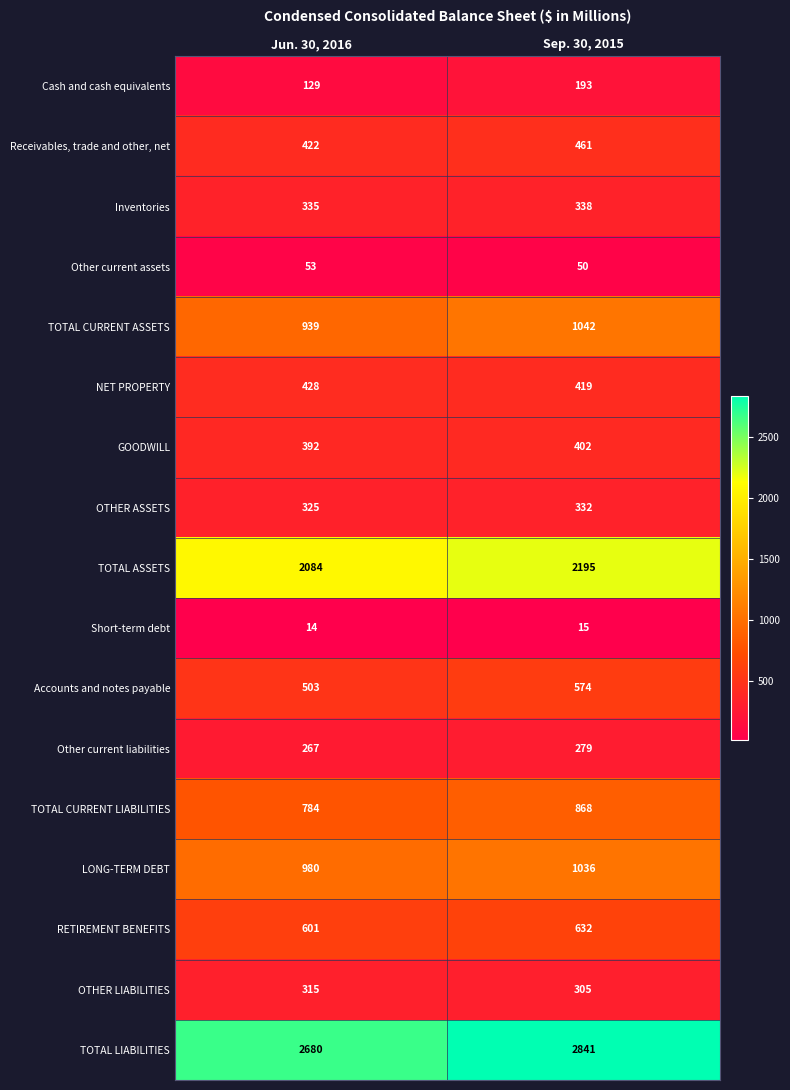

Which series has the widest spread of values?

TOTAL LIABILITIES